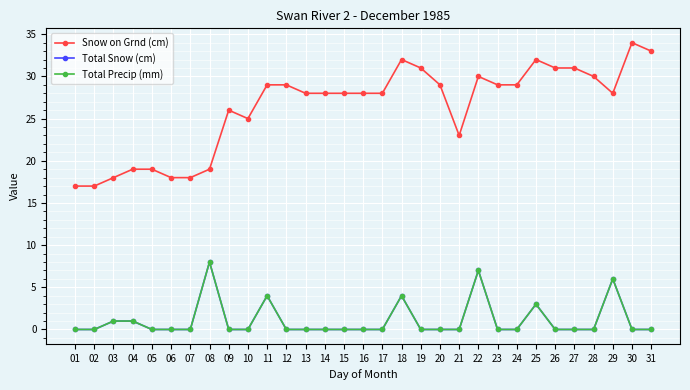

Reading left to right, what are all the values shown in this chart?

Snow on Grnd (cm): 01=17	02=17	03=18	04=19	05=19	06=18	07=18	08=19	09=26	10=25	11=29	12=29	13=28	14=28	15=28	16=28	17=28	18=32	19=31	20=29	21=23	22=30	23=29	24=29	25=32	26=31	27=31	28=30	29=28	30=34	31=33
Total Snow (cm): 01=0	02=0	03=1	04=1	05=0	06=0	07=0	08=8	09=0	10=0	11=4	12=0	13=0	14=0	15=0	16=0	17=0	18=4	19=0	20=0	21=0	22=7	23=0	24=0	25=3	26=0	27=0	28=0	29=6	30=0	31=0
Total Precip (mm): 01=0	02=0	03=1	04=1	05=0	06=0	07=0	08=8	09=0	10=0	11=4	12=0	13=0	14=0	15=0	16=0	17=0	18=4	19=0	20=0	21=0	22=7	23=0	24=0	25=3	26=0	27=0	28=0	29=6	30=0	31=0